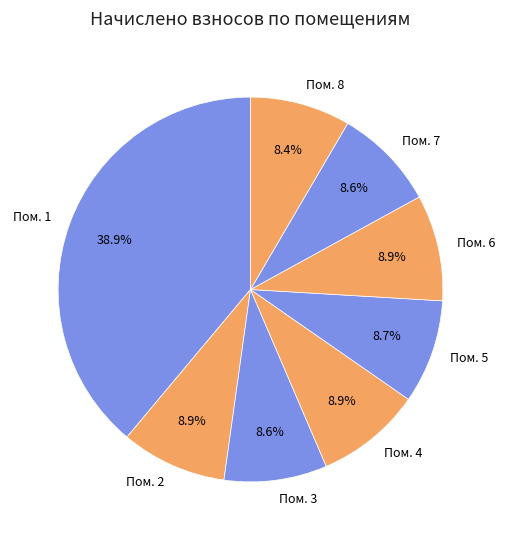

Does any single category account for the majority?

No